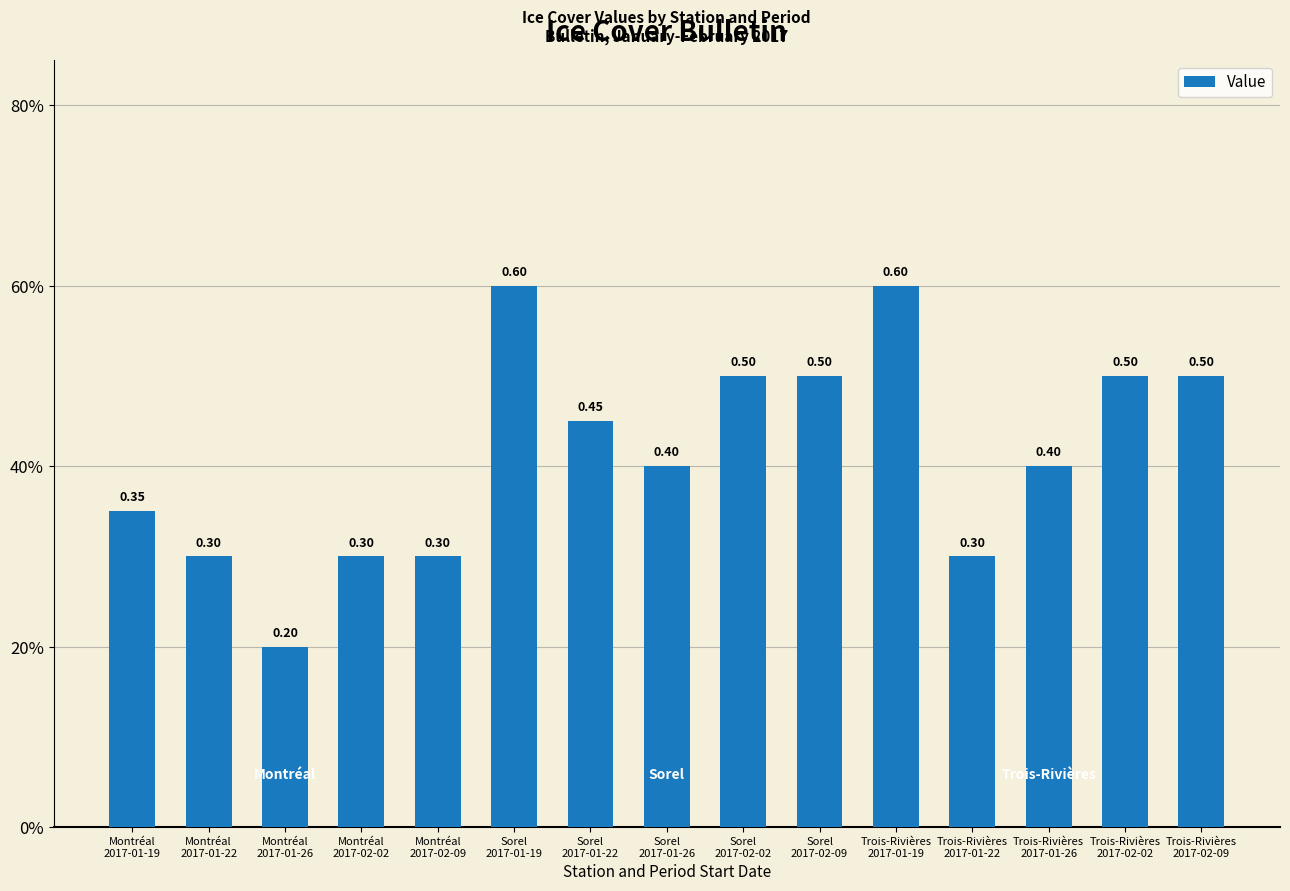

Are the bars horizontal?

No